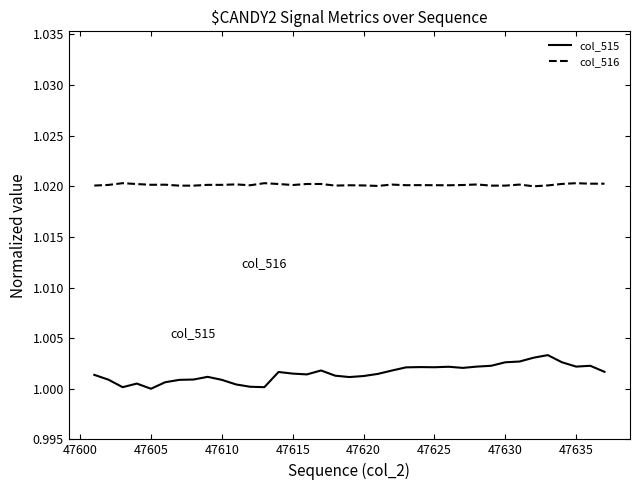

Which series has the largest range (max minus min)?

col_515